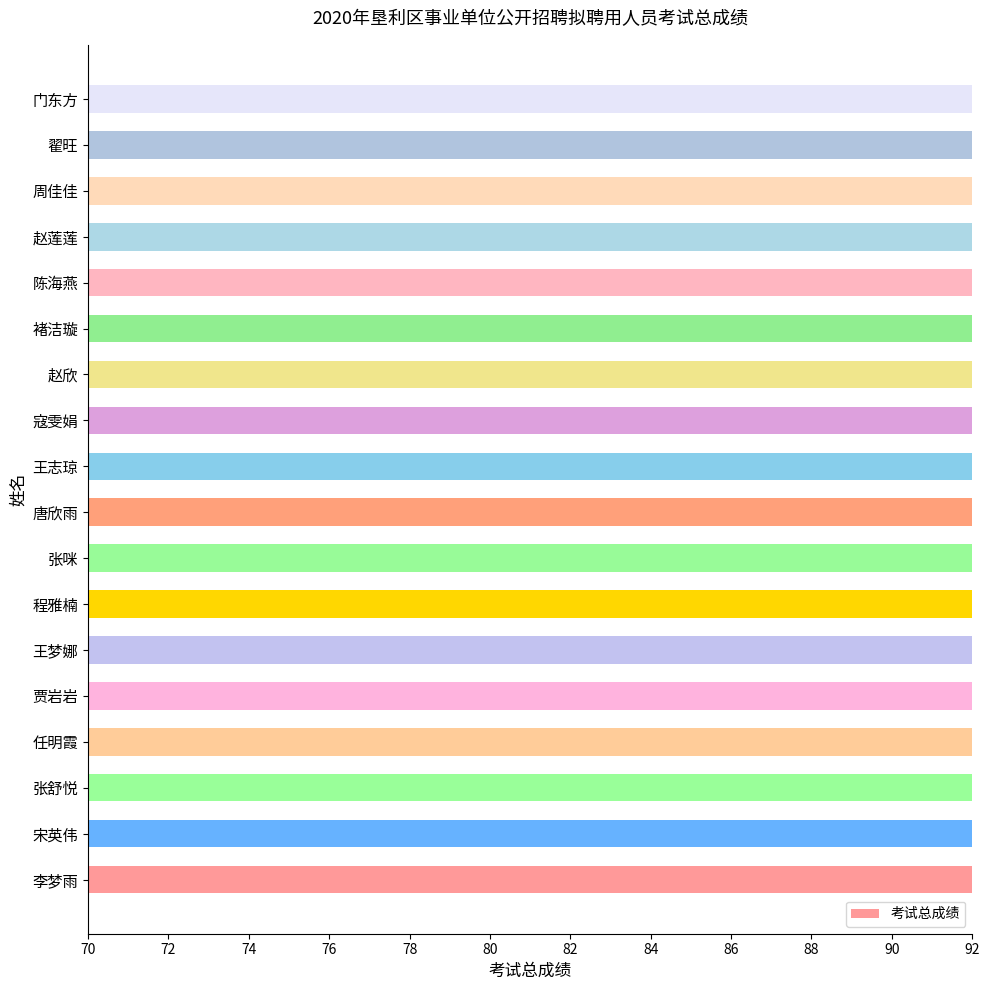

At which category does the chart reach its minimum across all series?

门东方